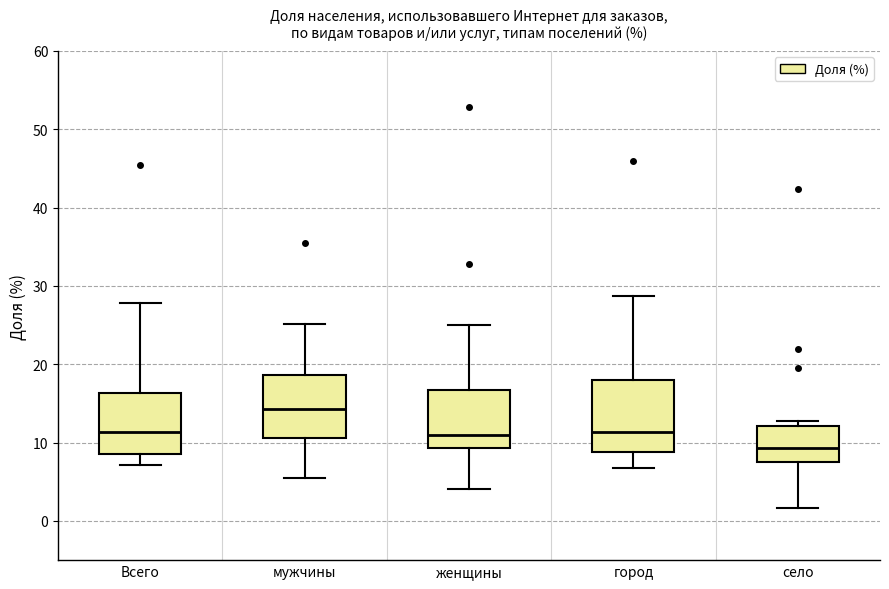

Comparing the boxes themselves (not the whiskers), which one is the tallest?

город